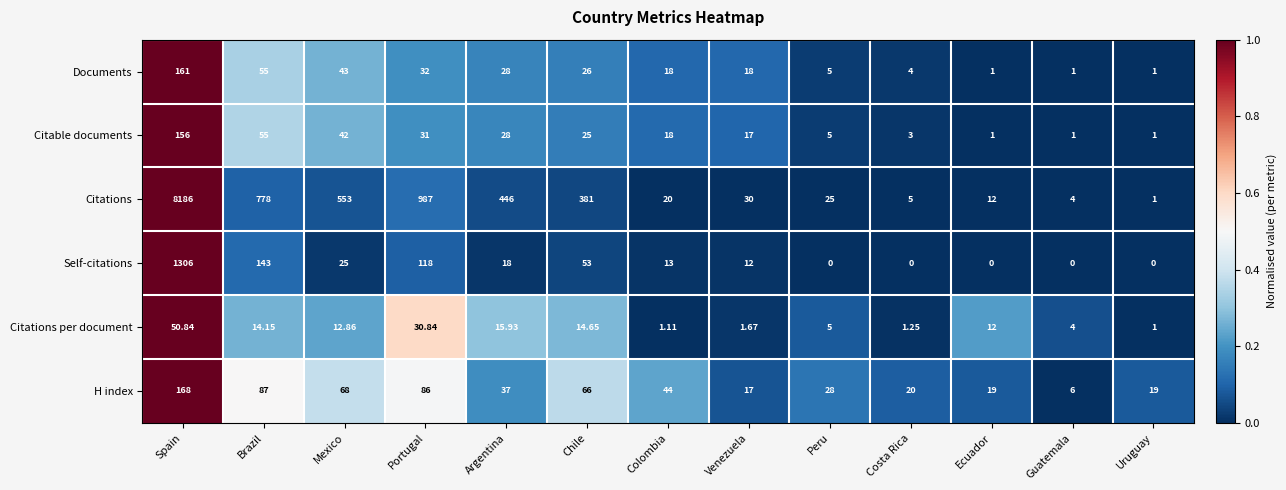

List the series in order of their peak value, highest first.

Citations, Self-citations, H index, Documents, Citable documents, Citations per document